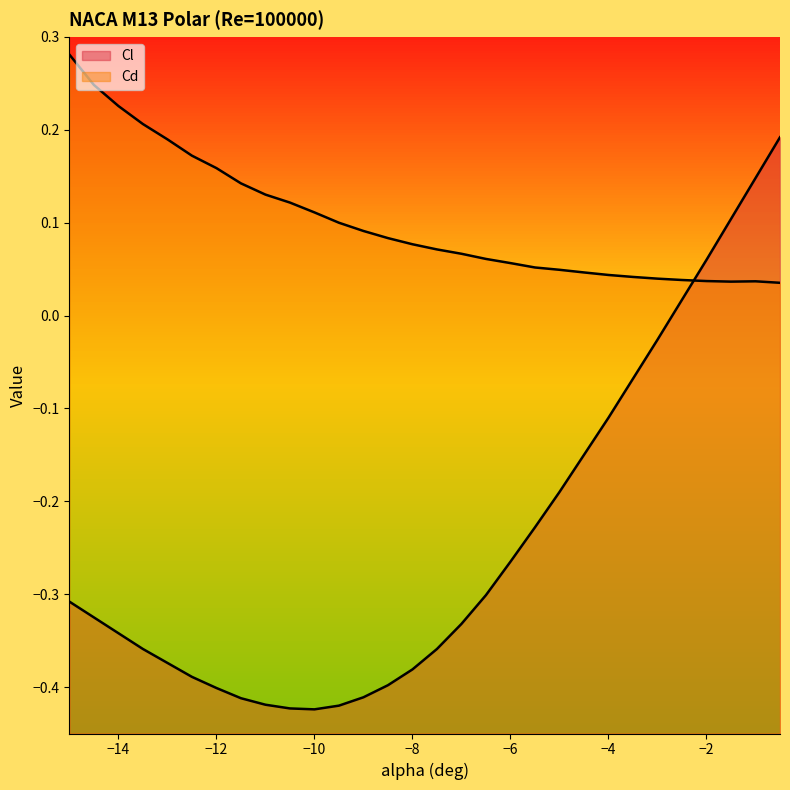

Reading left to right, extract all data points from this chart.

Cl: -0.3	-0.3	-0.3	-0.4	-0.4	-0.4	-0.4	-0.4	-0.4	-0.4	-0.4	-0.4	-0.4	-0.4	-0.4	-0.4	-0.3	-0.3	-0.3	-0.2	-0.2	-0.1	-0.1	-0.1	-0.0	0.0	0.1	0.1	0.1	0.2
Cd: 0.3	0.2	0.2	0.2	0.2	0.2	0.2	0.1	0.1	0.1	0.1	0.1	0.1	0.1	0.1	0.1	0.1	0.1	0.1	0.1	0.0	0.0	0.0	0.0	0.0	0.0	0.0	0.0	0.0	0.0